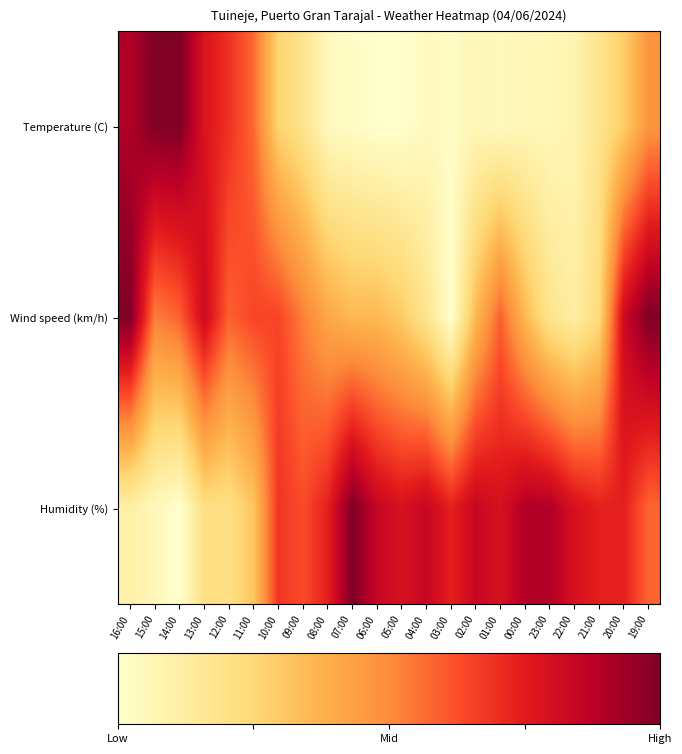

Which series has the widest spread of values?

Humidity (%)